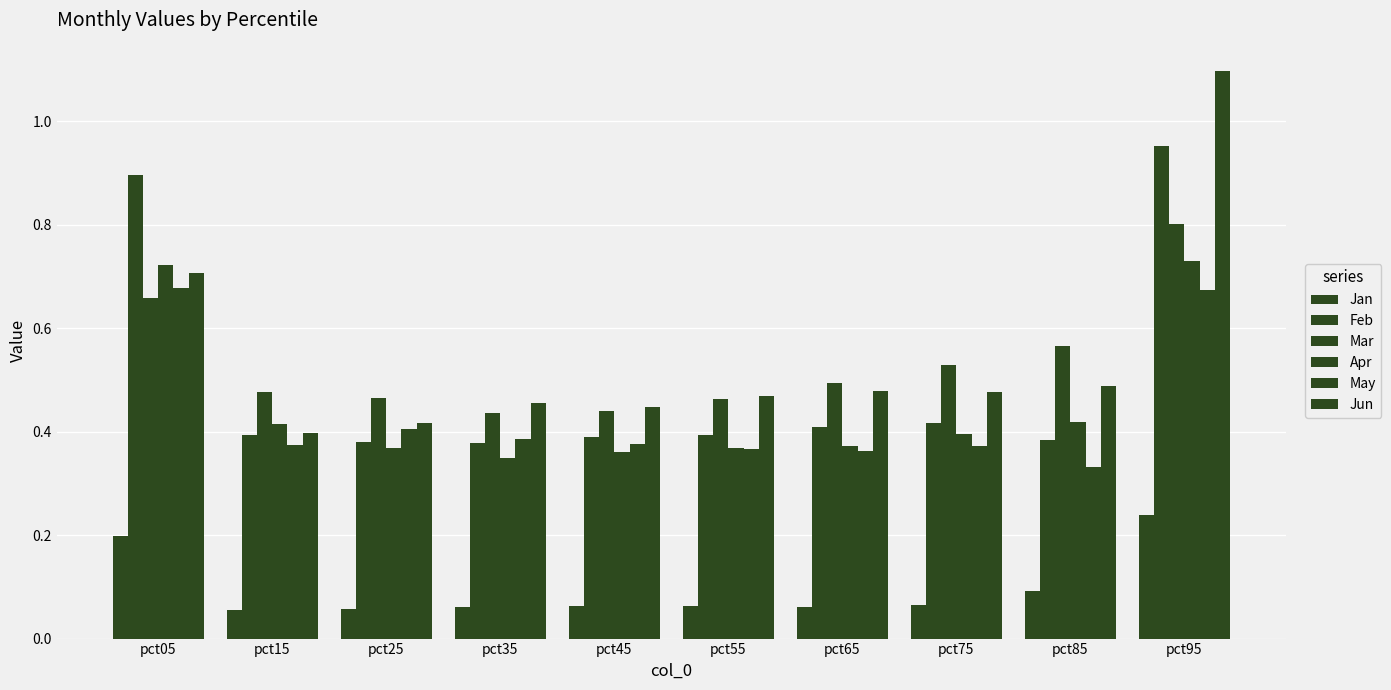

Is it true that Feb equals 0.4 at pct85?

True